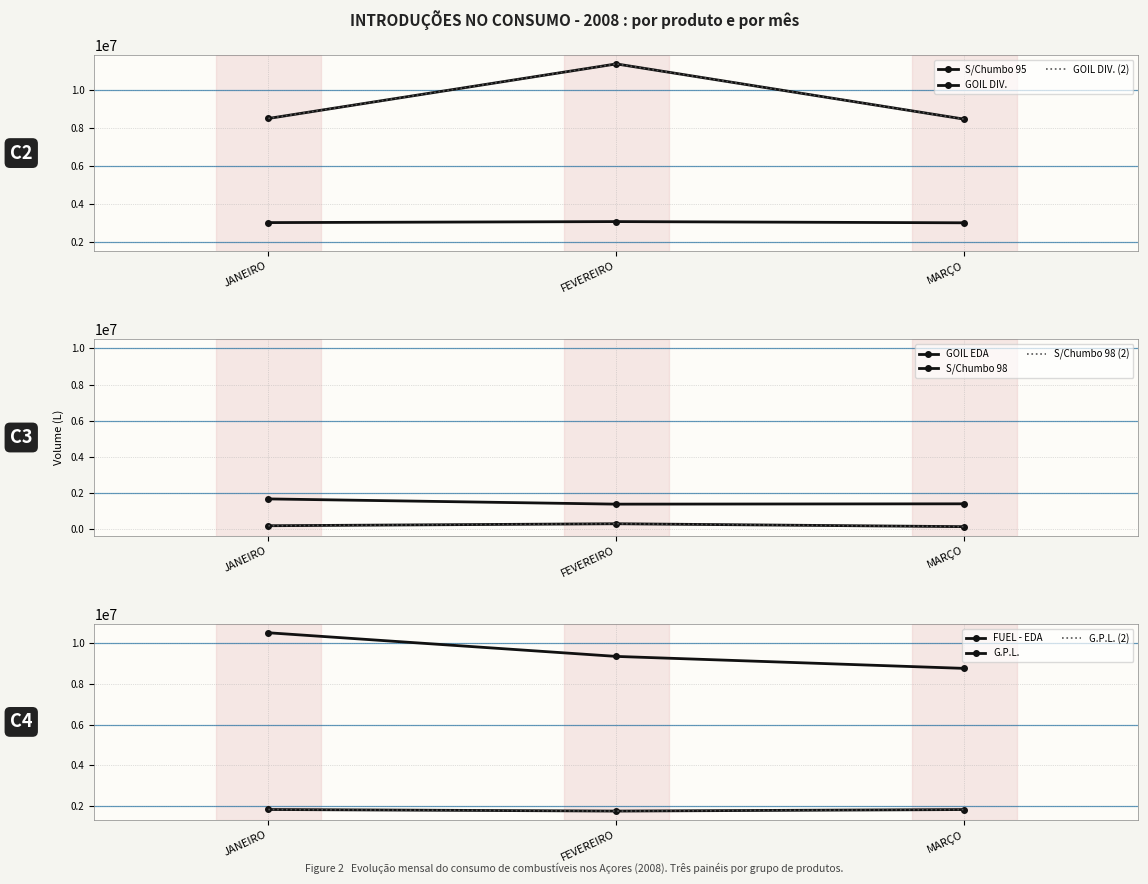

How many interior local valleys does the S/Chumbo 98 series have?

1